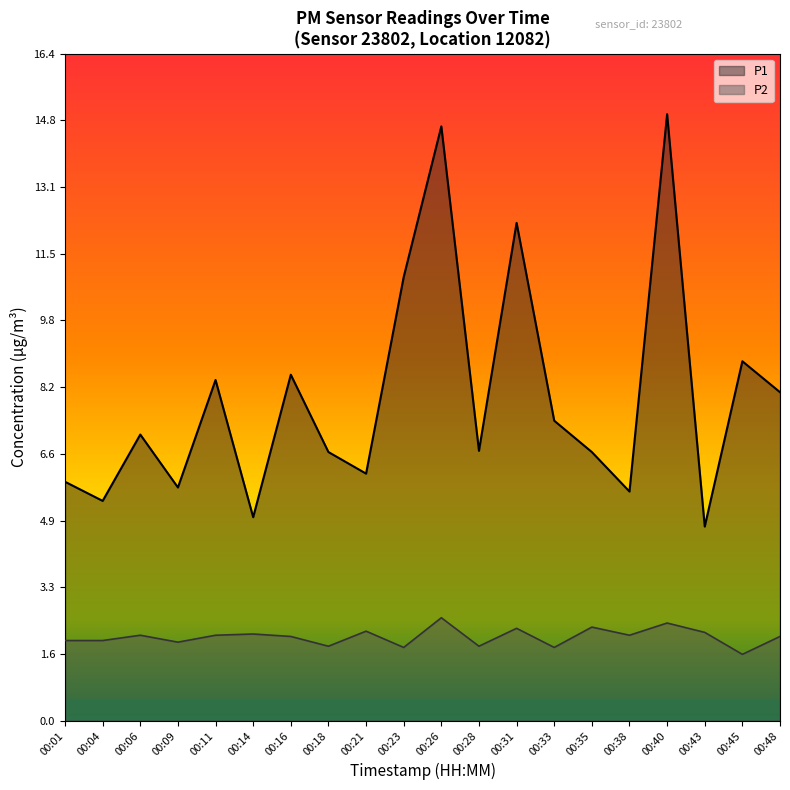

What is the sum of all P1 values?

159.1